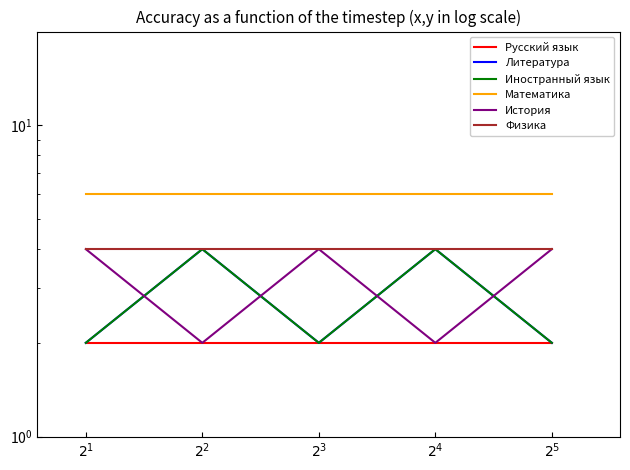

Reading left to right, list all the values displayed in this chart.

Русский язык: $2^1$=2	$2^2$=2	$2^3$=2	$2^4$=2	$2^5$=2
Литература: $2^1$=2	$2^2$=4	$2^3$=2	$2^4$=4	$2^5$=2
Иностранный язык: $2^1$=2	$2^2$=4	$2^3$=2	$2^4$=4	$2^5$=2
Математика: $2^1$=6	$2^2$=6	$2^3$=6	$2^4$=6	$2^5$=6
История: $2^1$=4	$2^2$=2	$2^3$=4	$2^4$=2	$2^5$=4
Физика: $2^1$=4	$2^2$=4	$2^3$=4	$2^4$=4	$2^5$=4